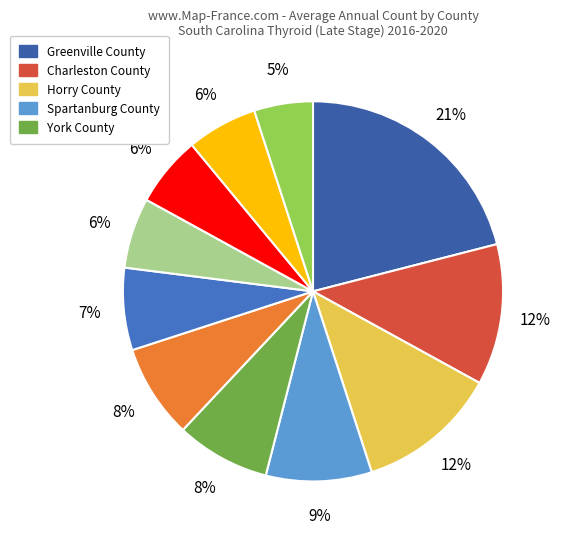

To the nearest percent, what is the average slice percentage?

9%